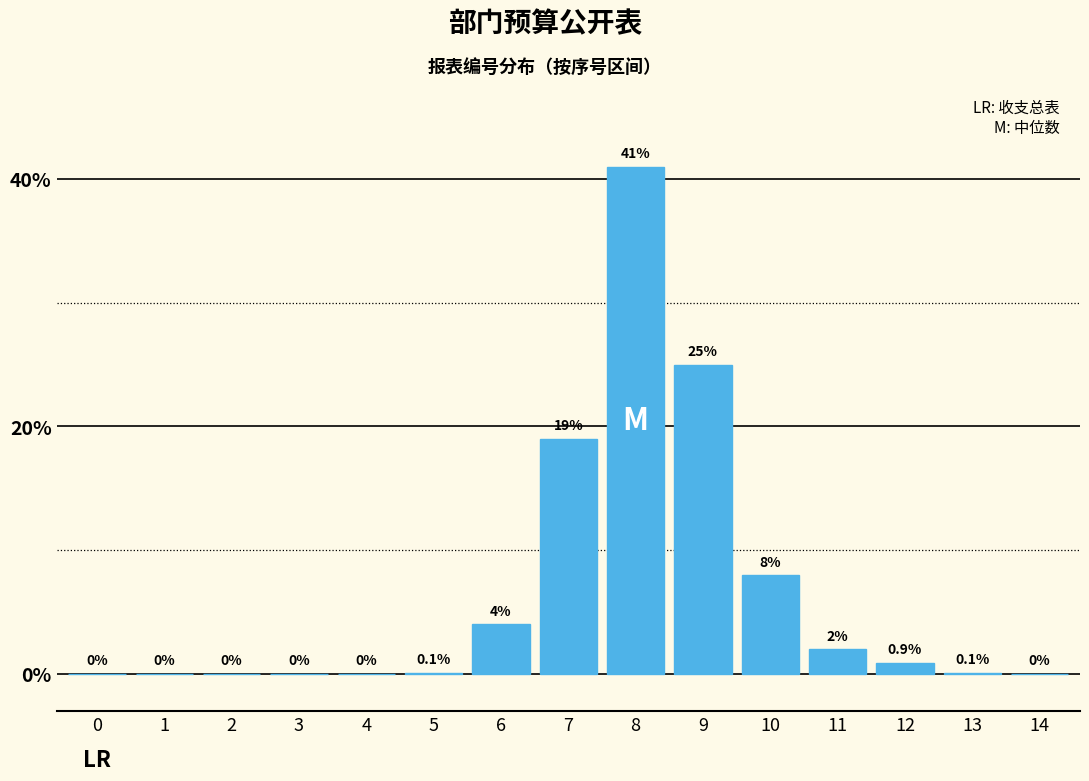

Reading left to right, transcribe all the data shown in this chart.

0=0.0	1=0.0	2=0.0	3=0.0	4=0.0	5=0.1	6=4.0	7=19.0	8=41.0	9=25.0	10=8.0	11=2.0	12=0.9	13=0.1	14=0.0